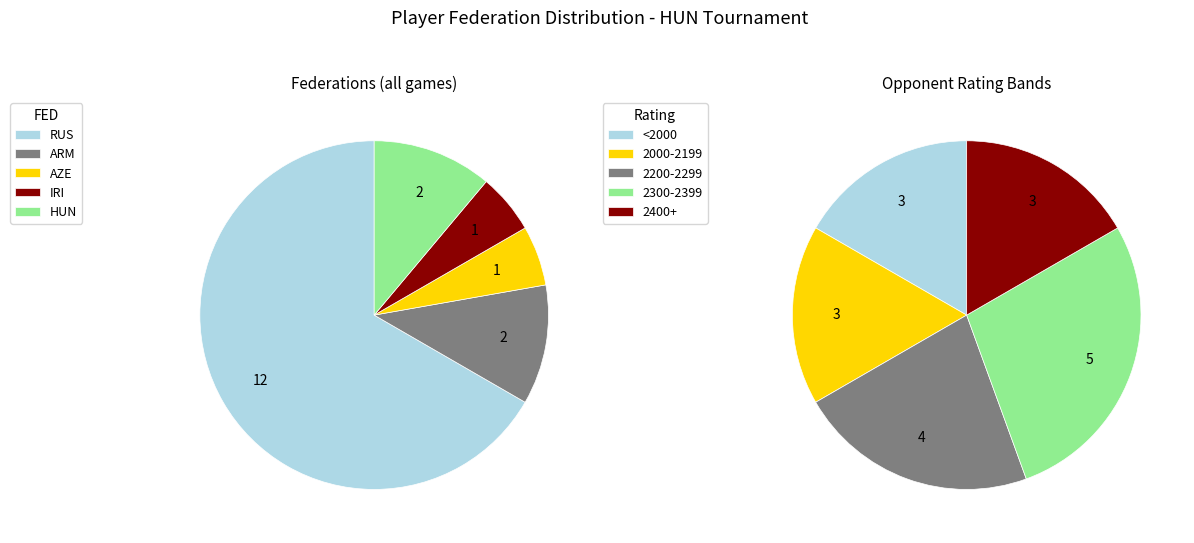

To the nearest percent, what is the difference between the largest and smallest slice percentages?

61%